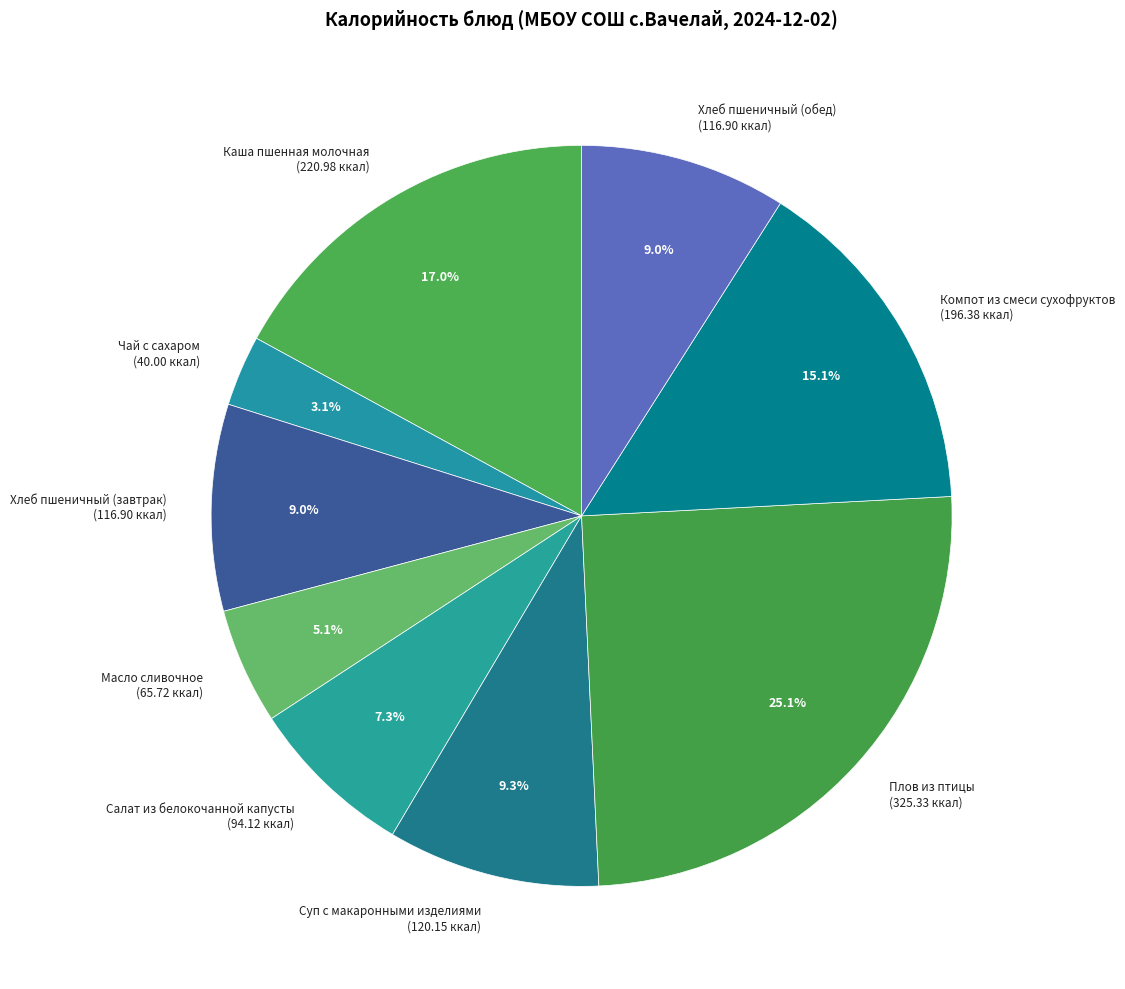

Does Чай с сахаром represent more than half of the total?

No